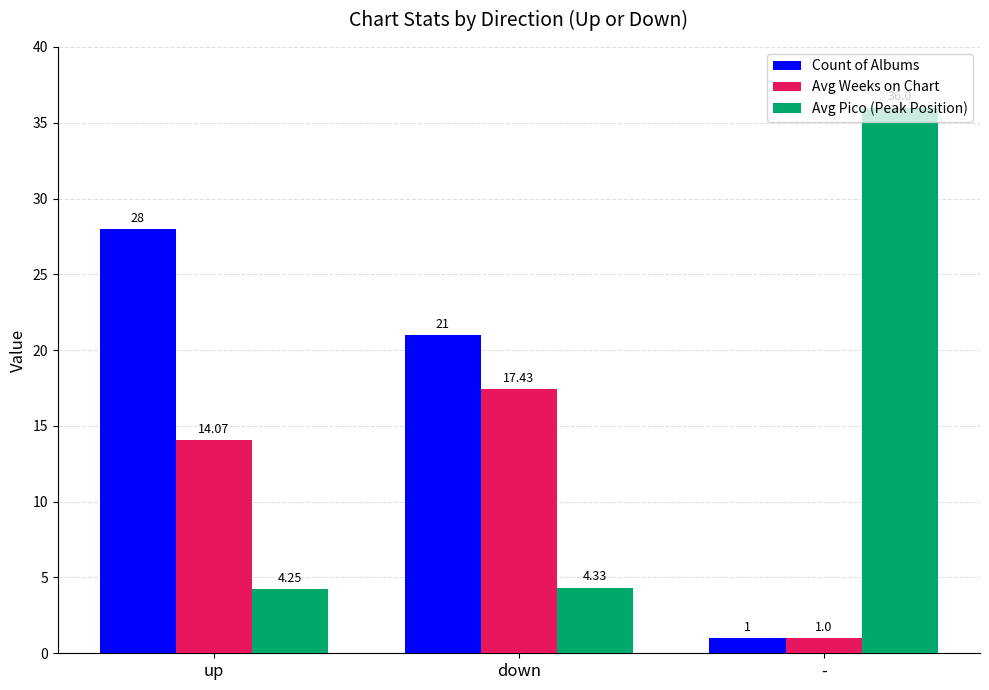

Between up and -, which series saw the biggest shift?

Avg Pico (Peak Position)